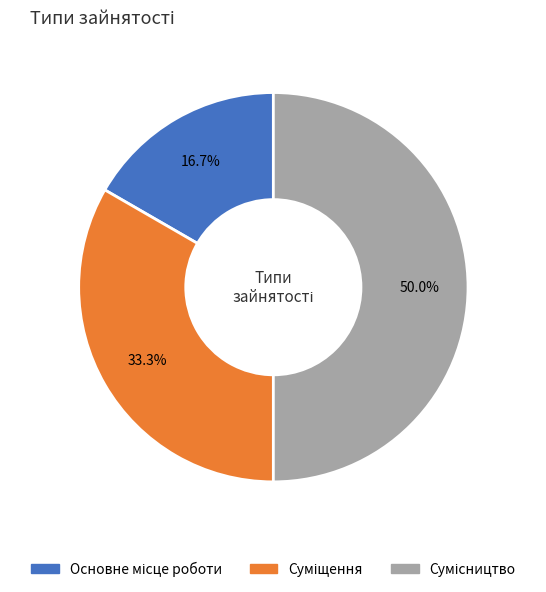

To the nearest percent, what is the difference between the largest and smallest slice percentages?

33%